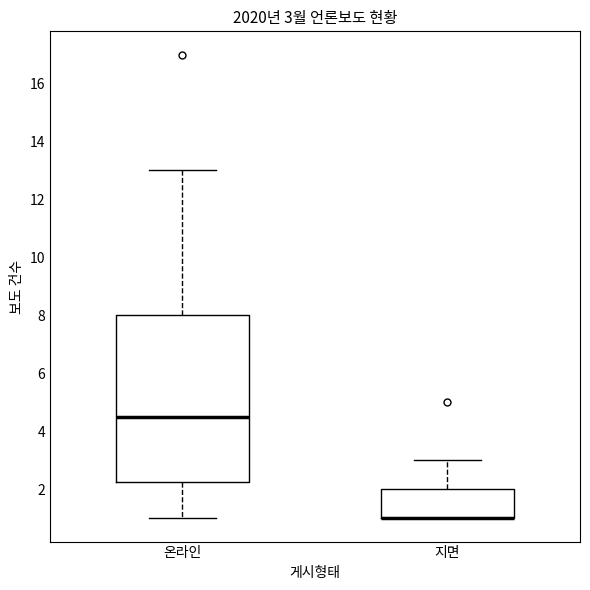

Comparing the boxes themselves (not the whiskers), which one is the tallest?

온라인